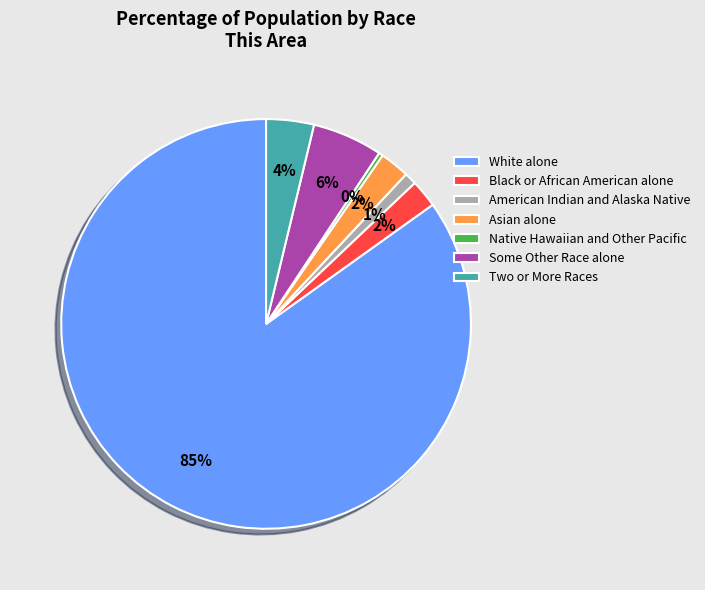

True or false: Asian alone accounts for 2% of the total.

True